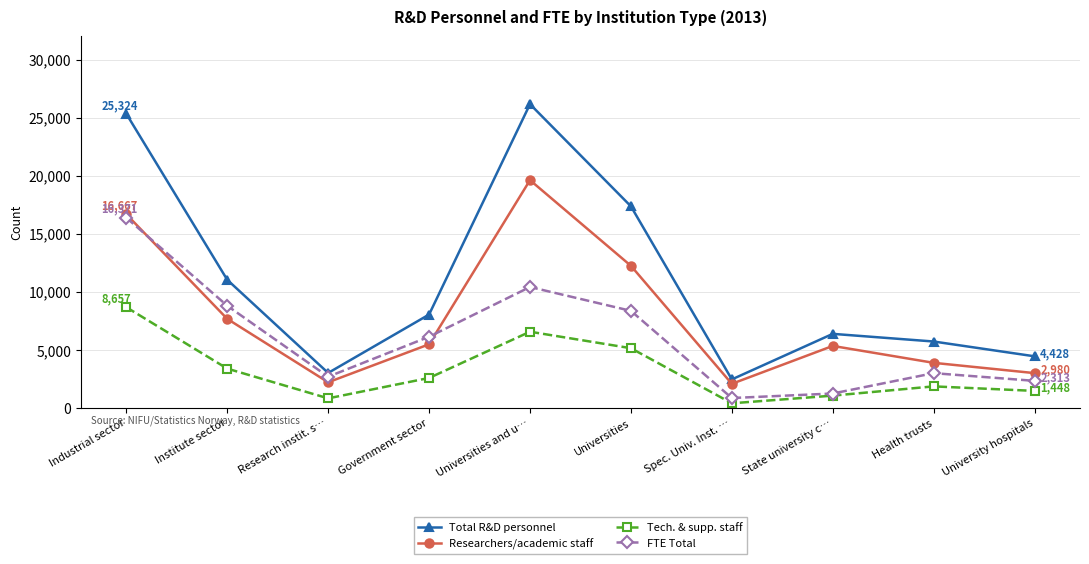

At which category does FTE Total reach its first local valley?

Research instit. s…